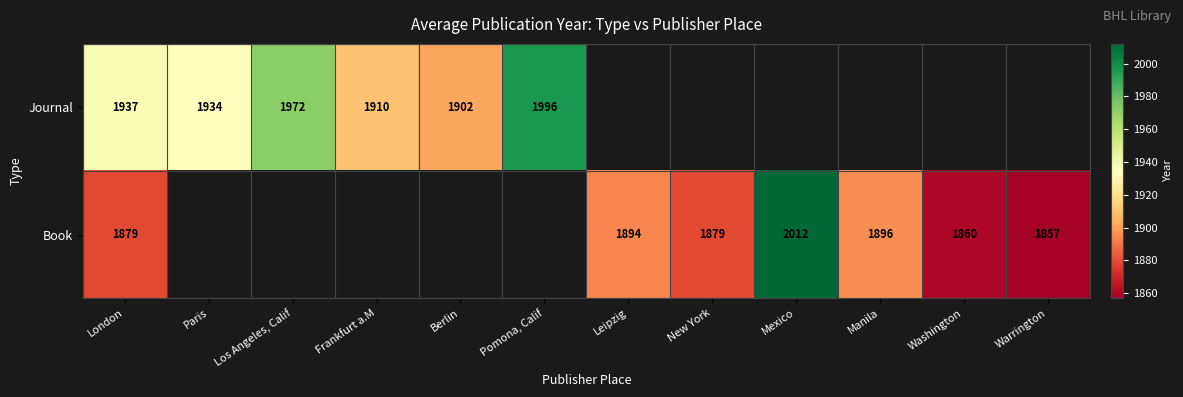

The value of Journal at Pomona, Calif is 660. True or false?

False